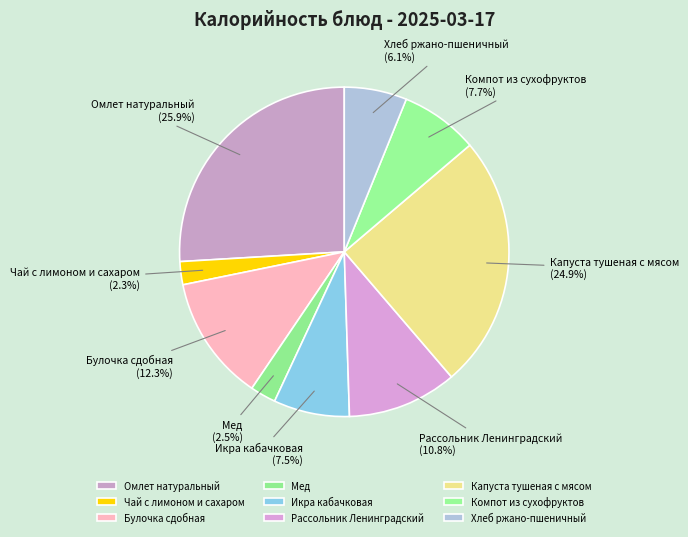

Does Хлеб ржано-пшеничный represent more than half of the total?

No